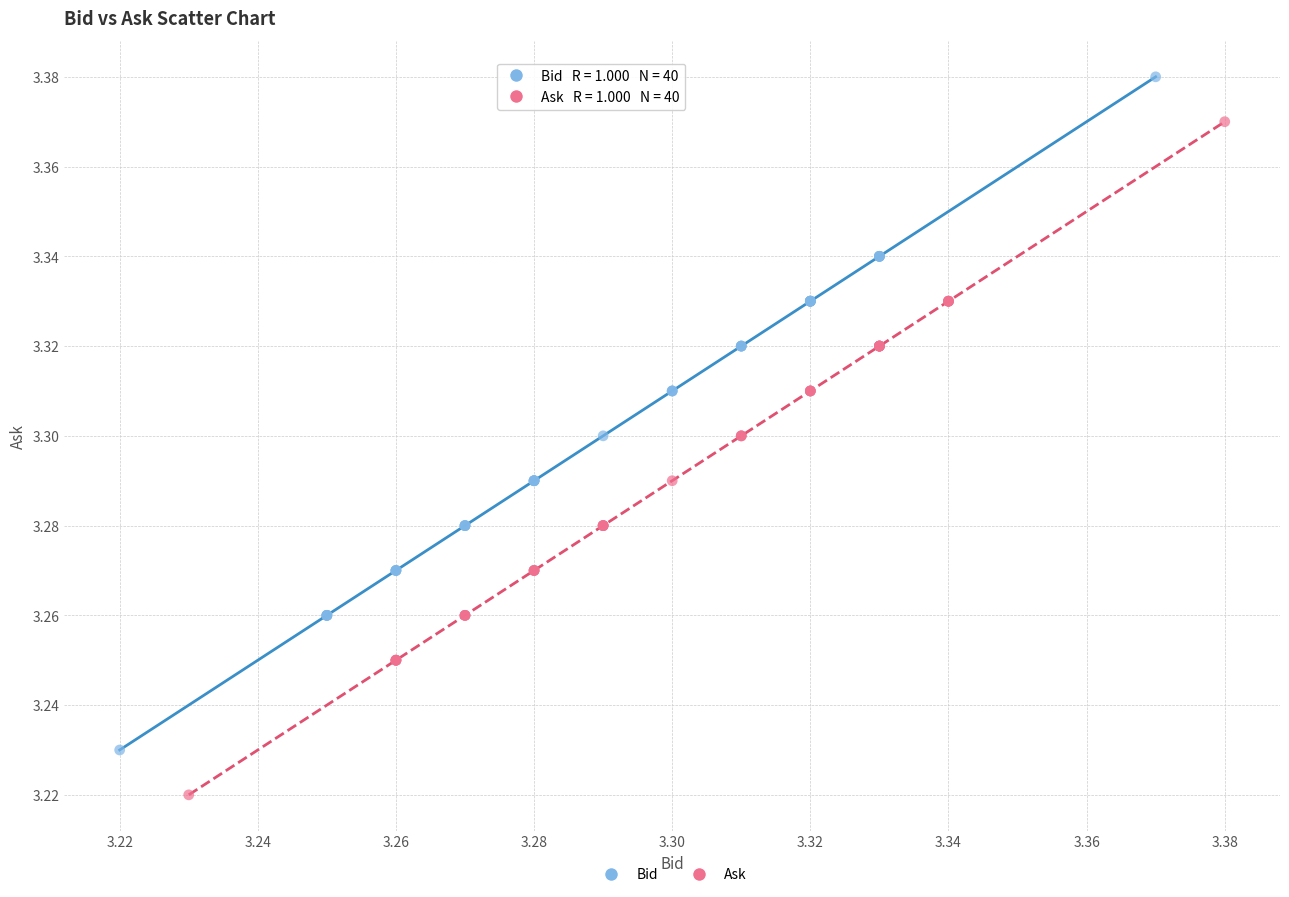

Which series contains the highest Y value?

Bid